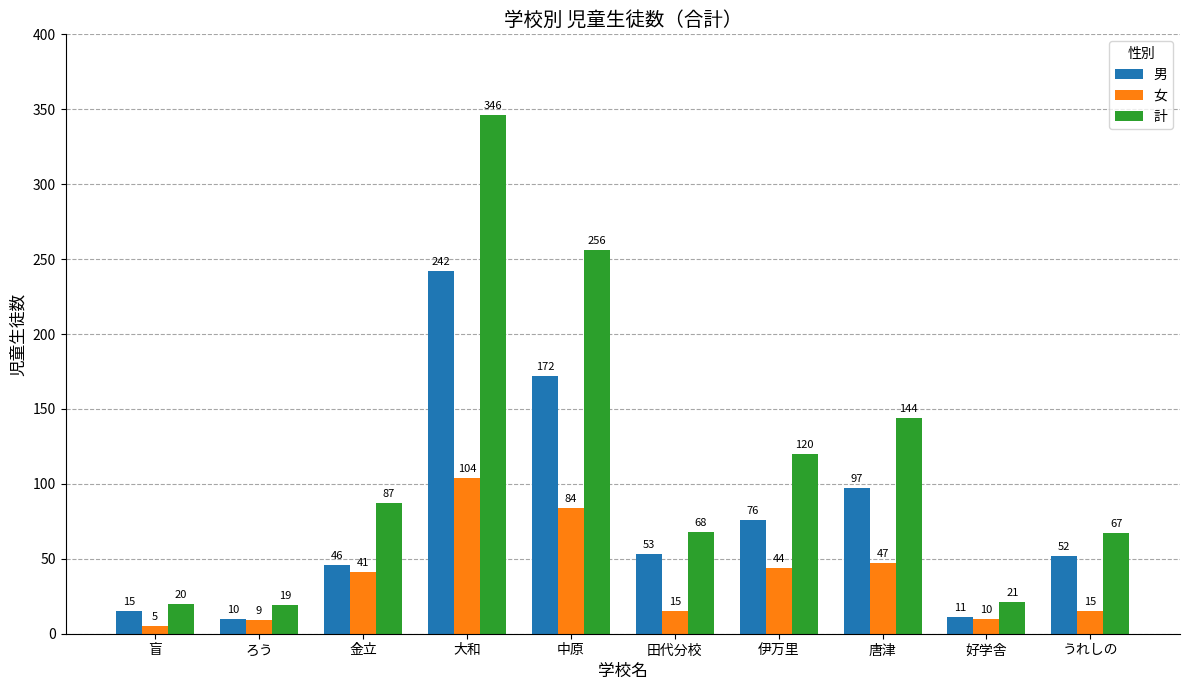

List the series in order of their peak value, highest first.

計, 男, 女